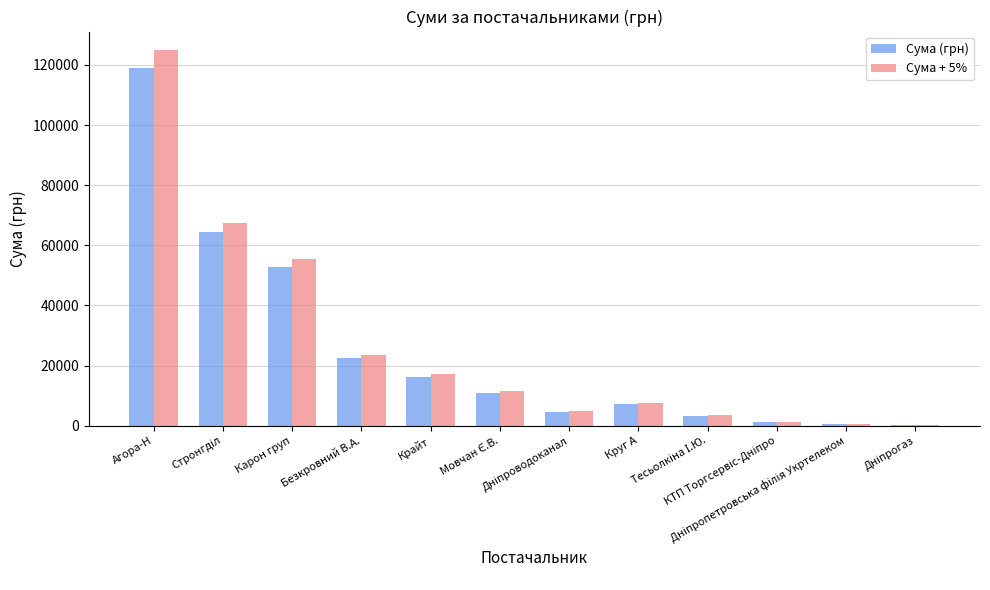

What is the sum of all Сума + 5% values?

317811.3